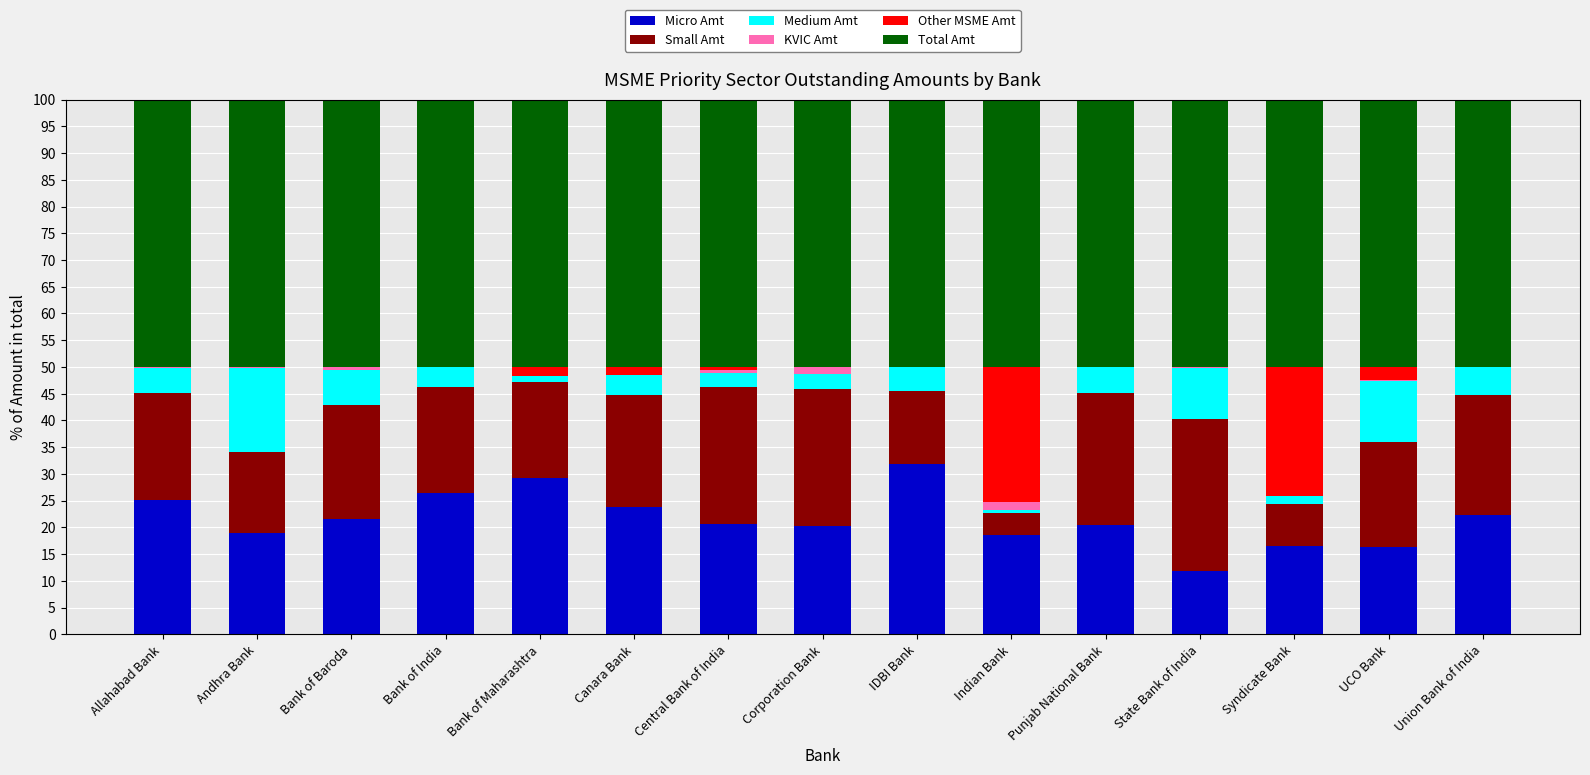

What is the total value across all series at IDBI Bank?

100.0